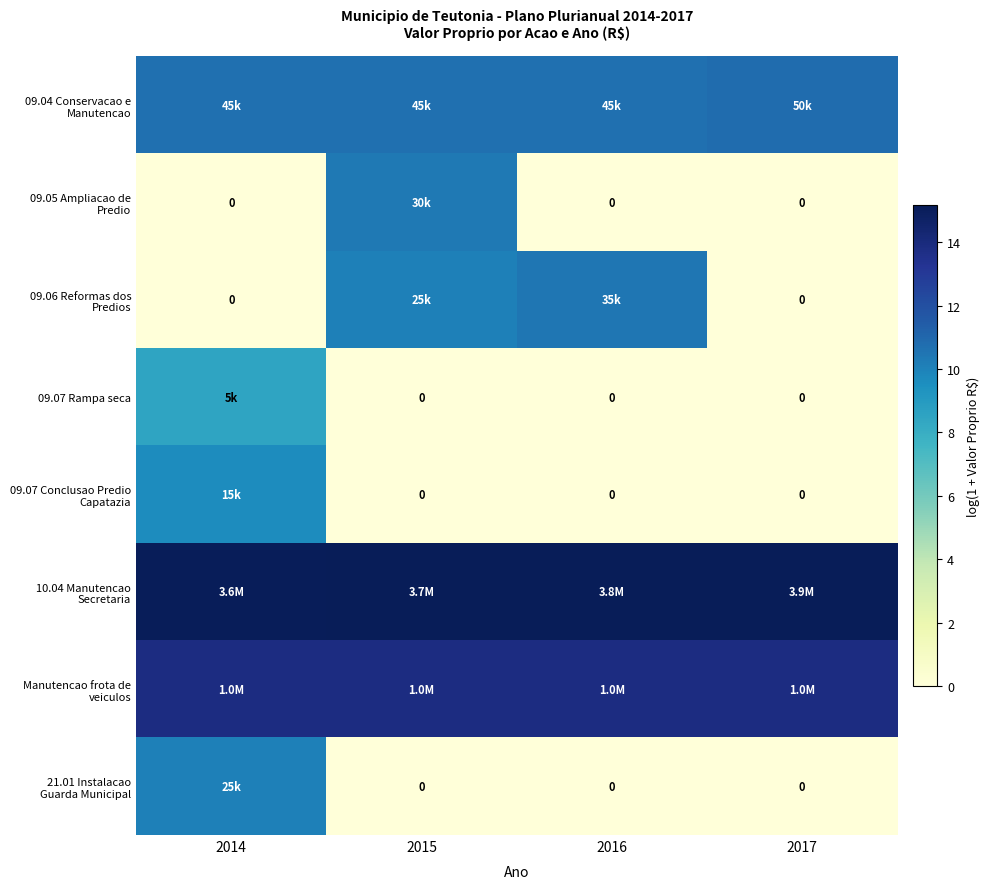

Rank the series at 2015 from lowest to highest value.

09.07 Rampa seca, 09.07 Conclusao Predio Capatazia, 21.01 Instalacao Guarda Municipal, 09.06 Reformas dos Predios, 09.05 Ampliacao de Predio, 09.04 Conservacao e Manutencao, Manutencao frota de veiculos, 10.04 Manutencao Secretaria